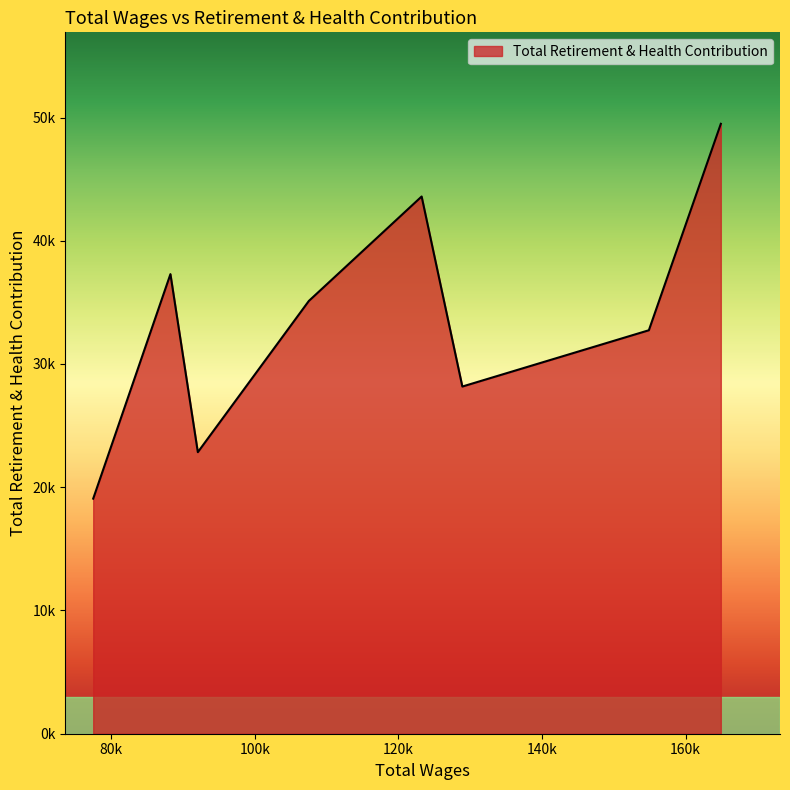

Does the chart display data point markers on the line(s)?

No